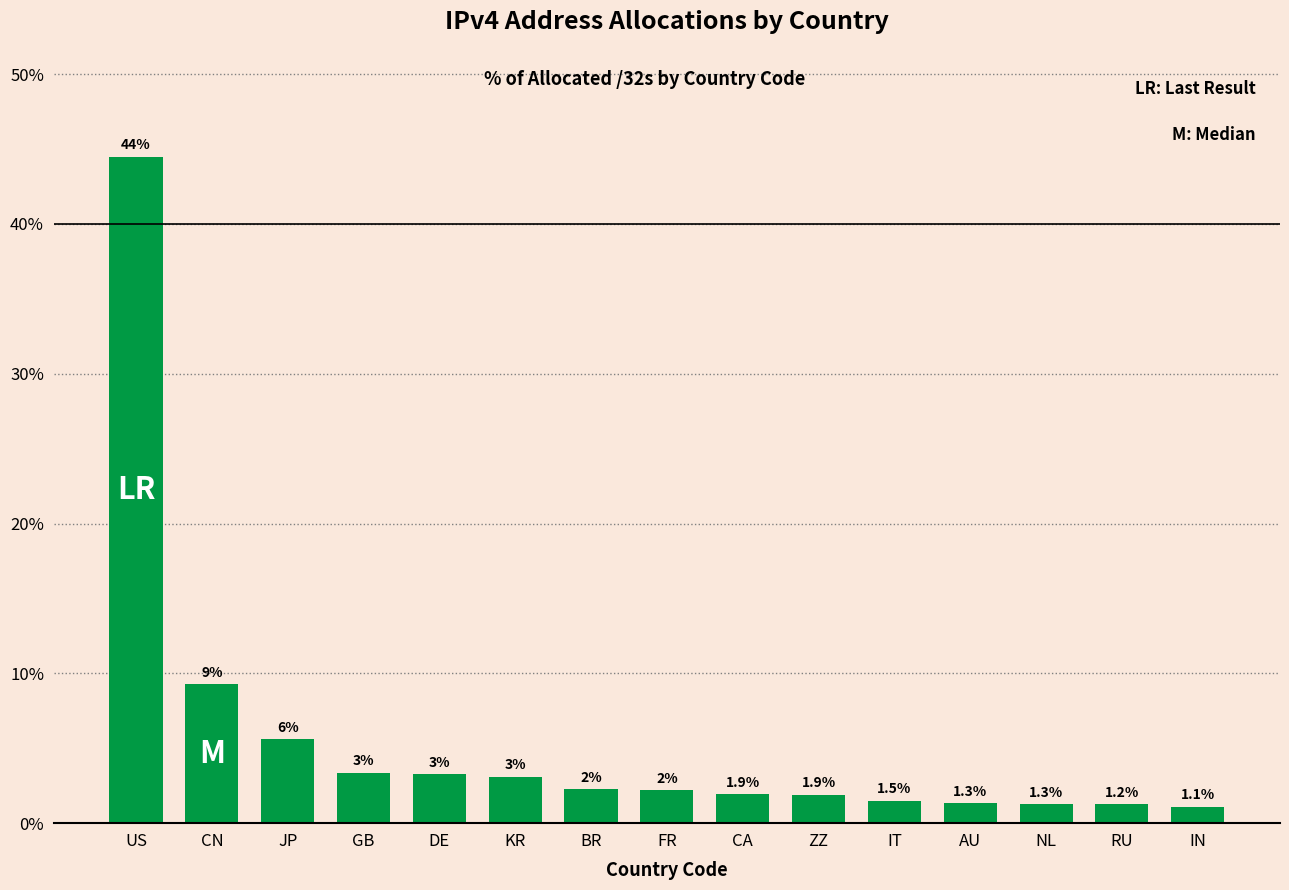

Which label corresponds to the smallest value in the chart?

IN